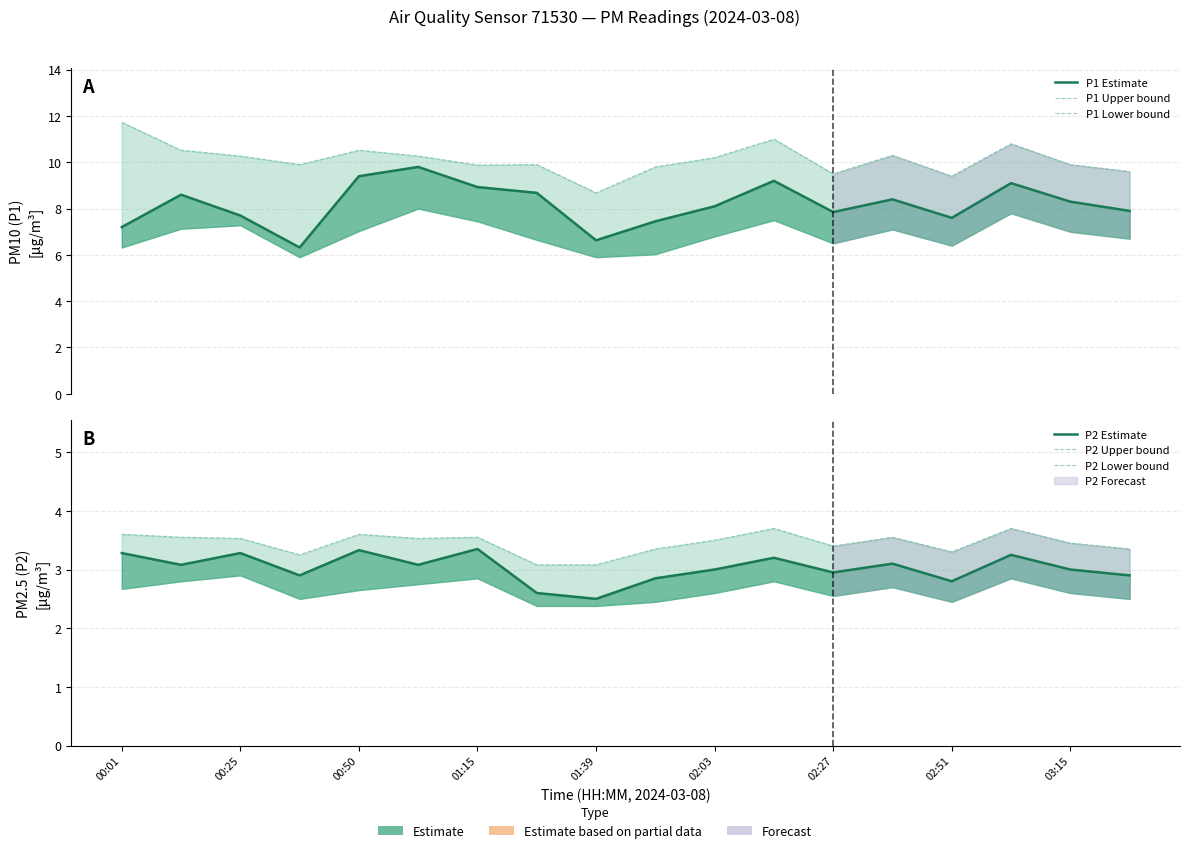

Between 01:15 and 02:27, which series saw the biggest shift?

P1 Estimate